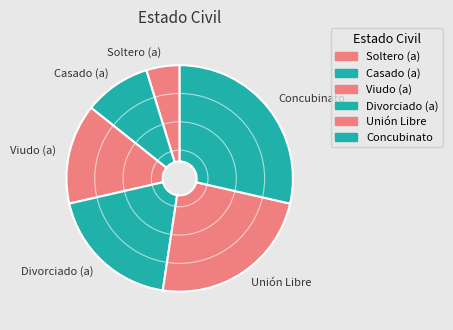

Which category has the biggest portion of the pie?

Concubinato